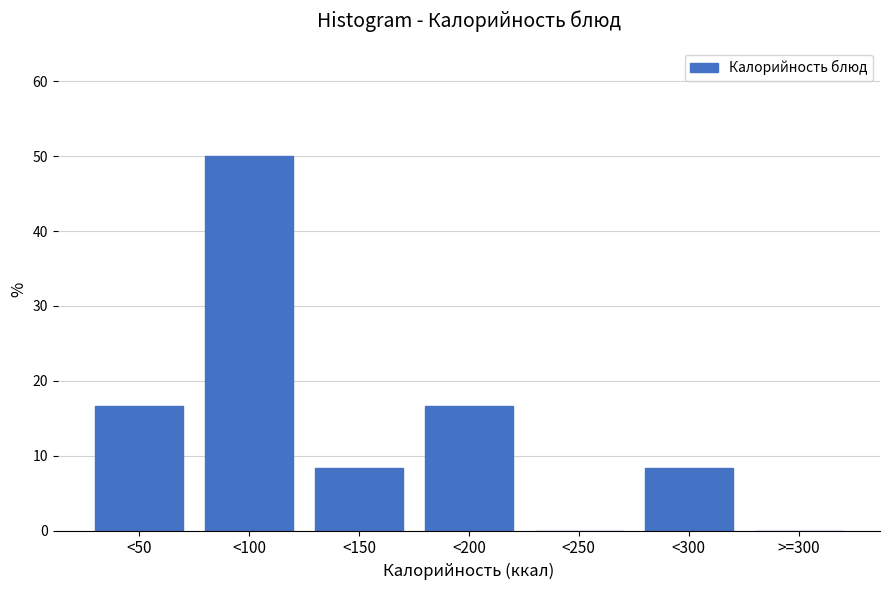

Reading left to right, list all the values displayed in this chart.

<50=16.7	<100=50.0	<150=8.3	<200=16.7	<250=0.0	<300=8.3	>=300=0.0